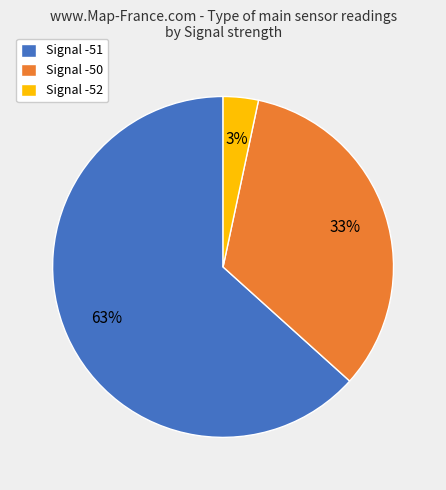

To the nearest percent, what portion does Signal -52 represent?

3%